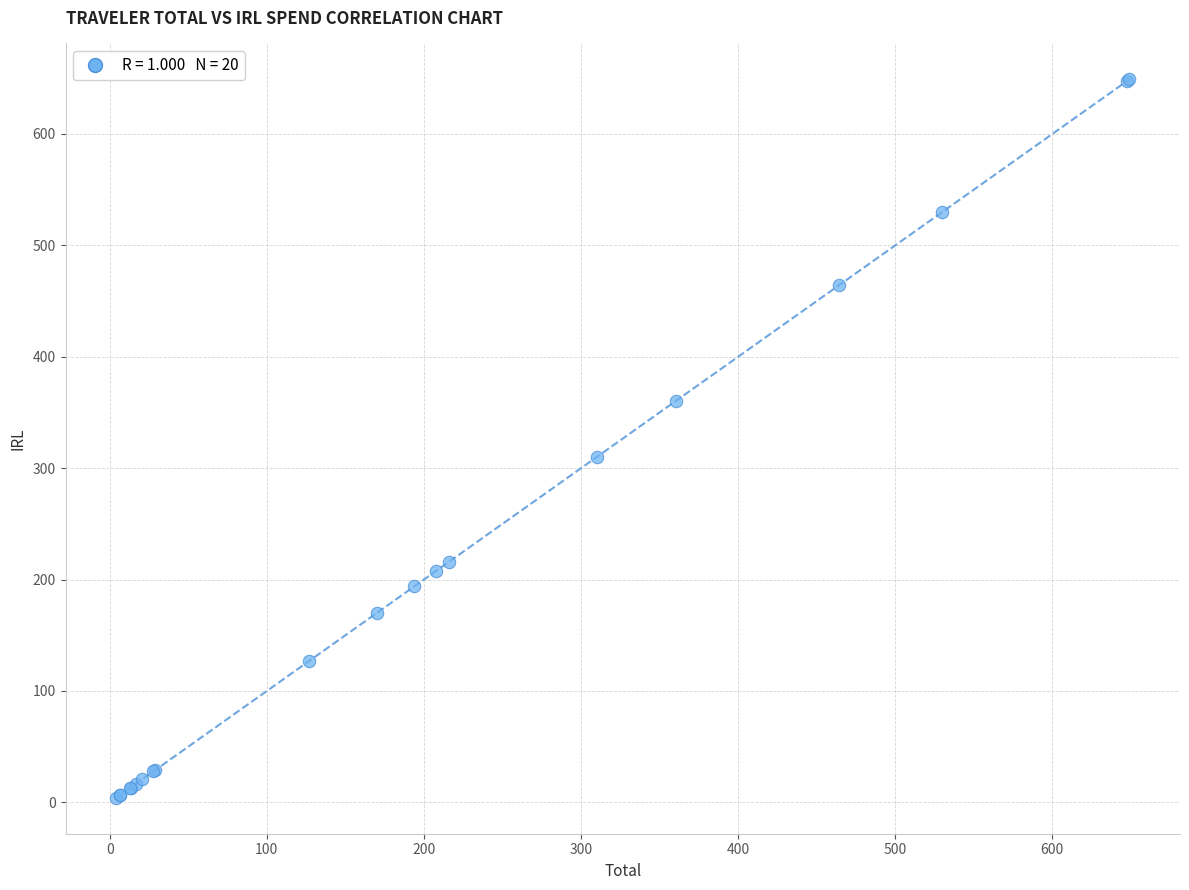

What Y value in the scatter plot is closest to 326?

310.3